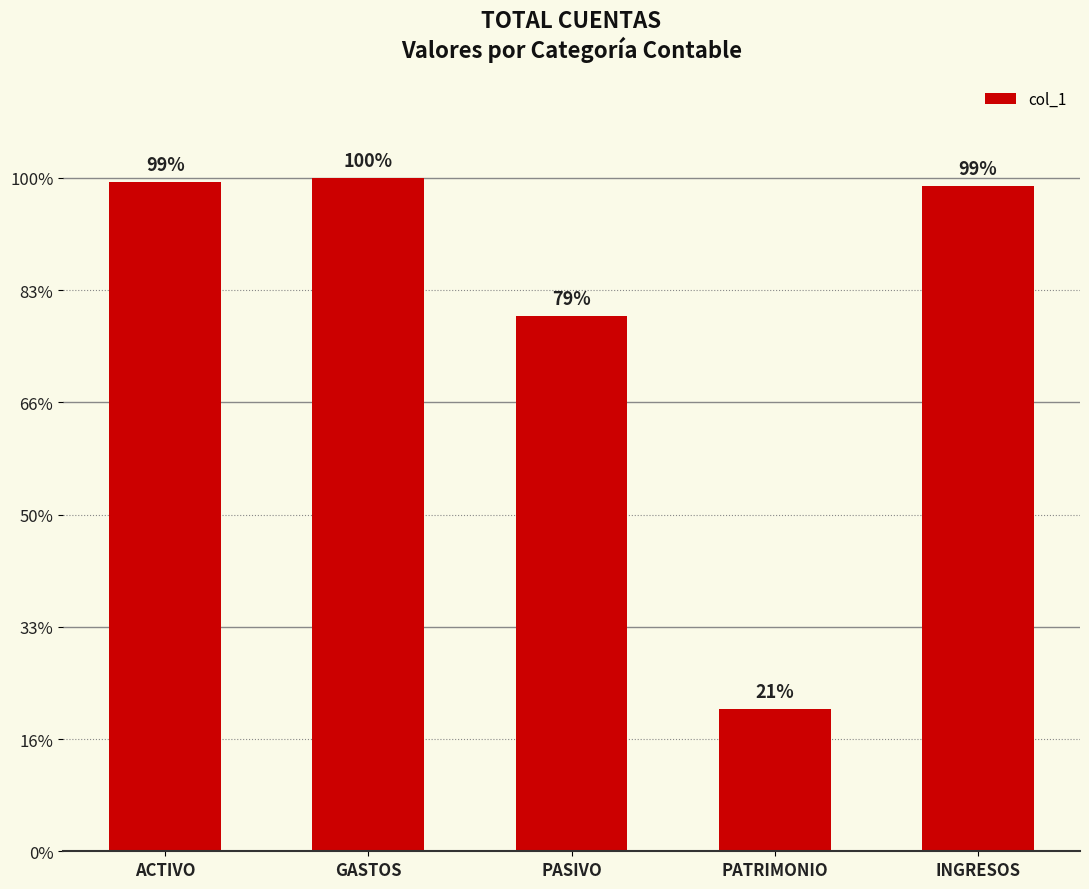

Does the chart contain any negative values?

No